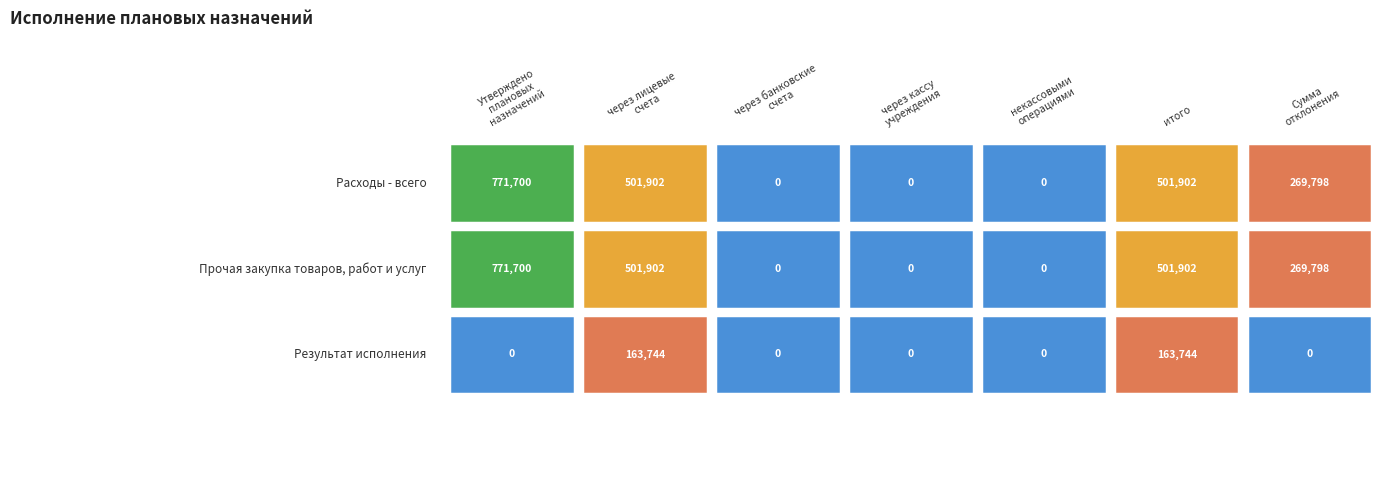

Which series has the widest spread of values?

Расходы - всего